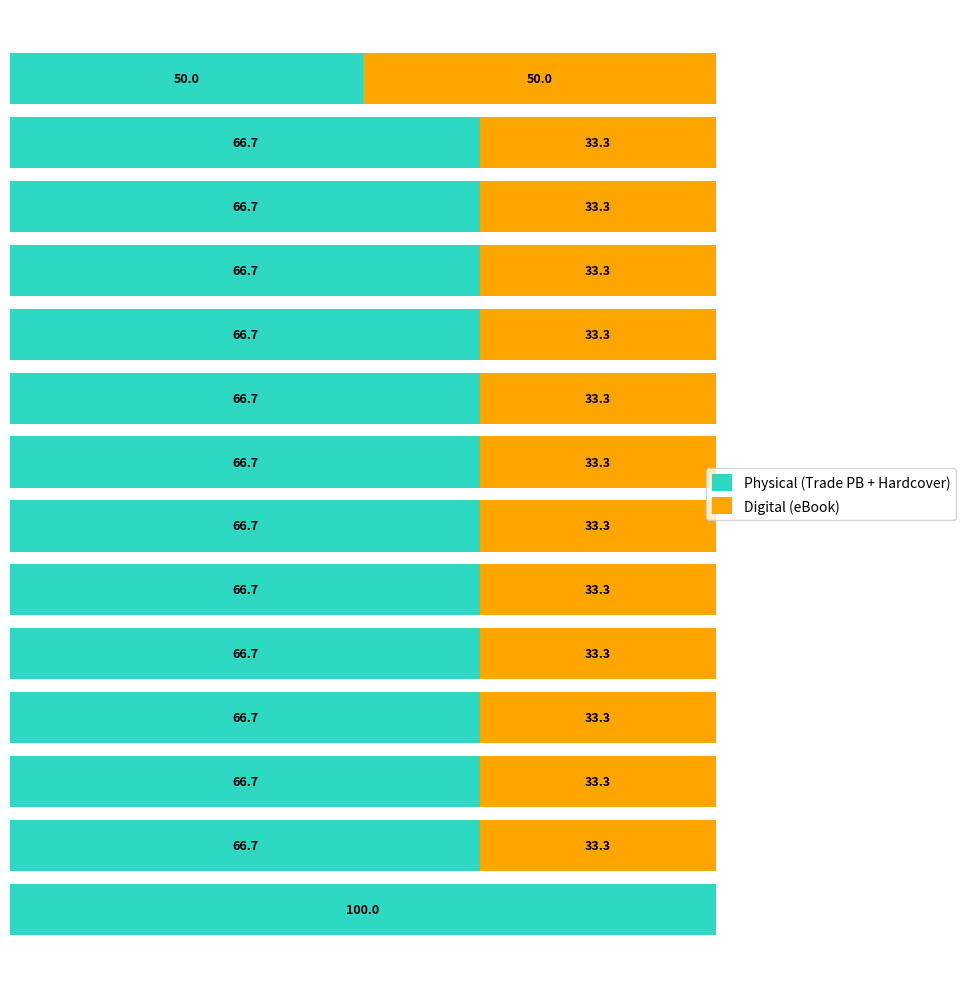

What is the sum of all Digital (eBook) values?

450.0